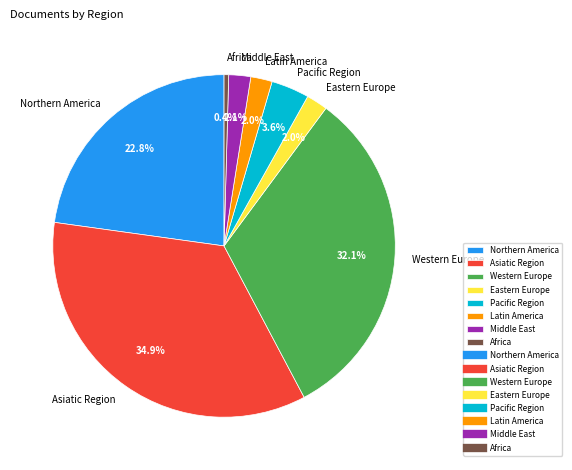

Does Northern America represent more than half of the total?

No